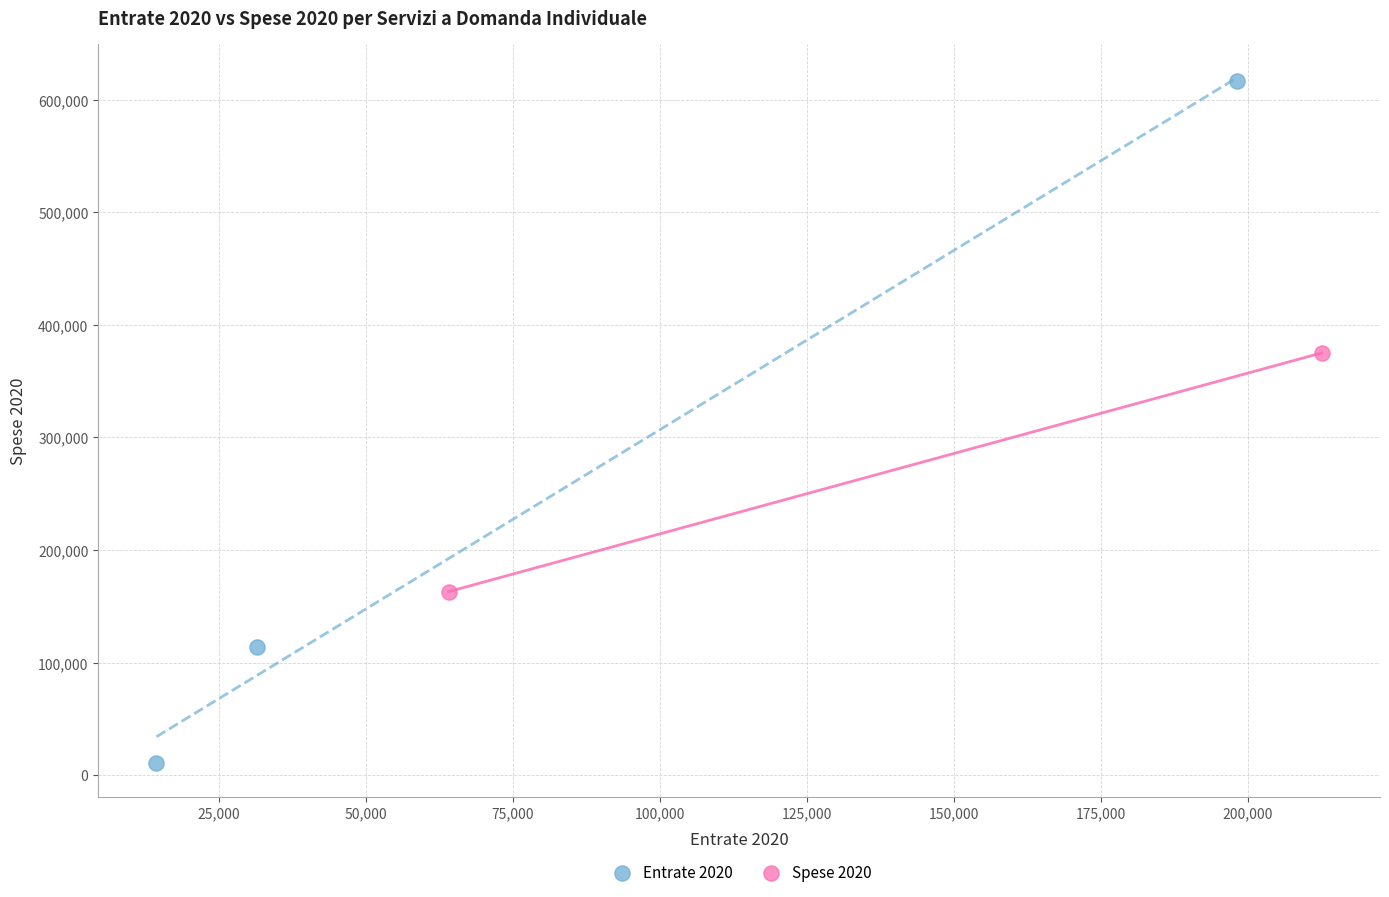

What are all the series names shown in the legend?

Entrate 2020, Spese 2020